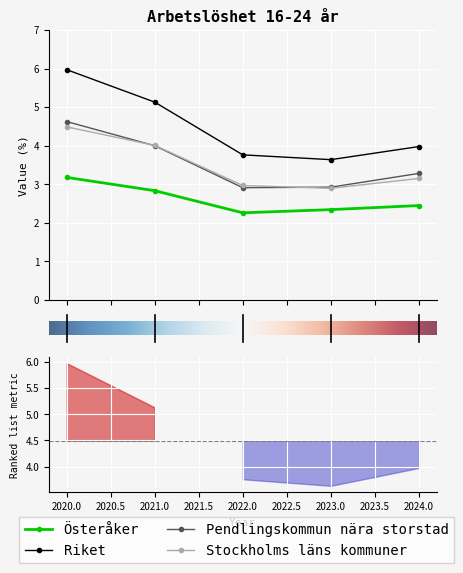

What is the greatest value displayed?

6.0